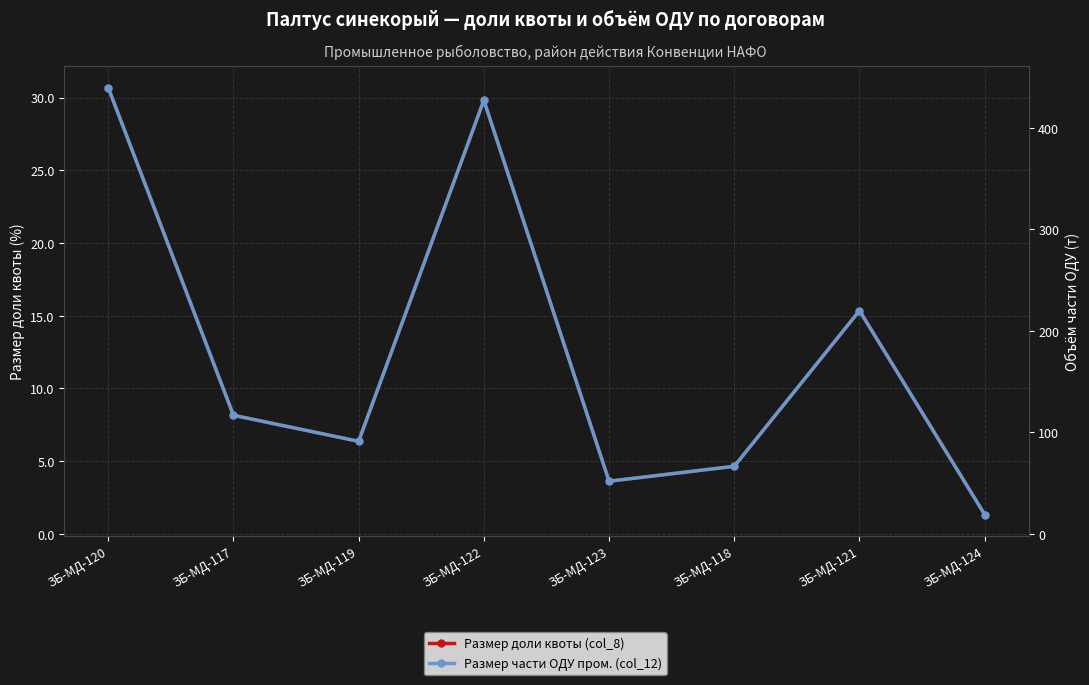

What is the minimum value for Размер доли квоты (col_8)?

1.3